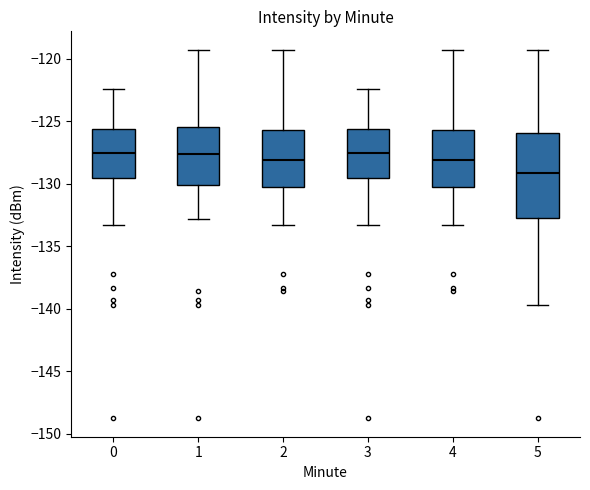

Reading left to right, transcribe this box plot: for each box, give where its median line is, the range the box spans, and where its two whiskers end, as read against the y-axis. The values are not printed on the chart, so give them approximately, as read against the axis.

0: median -127.5, box -129.5 to -125.5, whiskers -133.5 to -122.5
1: median -127.5, box -130.0 to -125.5, whiskers -133.0 to -119.5
2: median -128.0, box -130.5 to -125.5, whiskers -133.5 to -119.5
3: median -127.5, box -129.5 to -125.5, whiskers -133.5 to -122.5
4: median -128.0, box -130.5 to -125.5, whiskers -133.5 to -119.5
5: median -129.0, box -133.0 to -126.0, whiskers -139.5 to -119.5